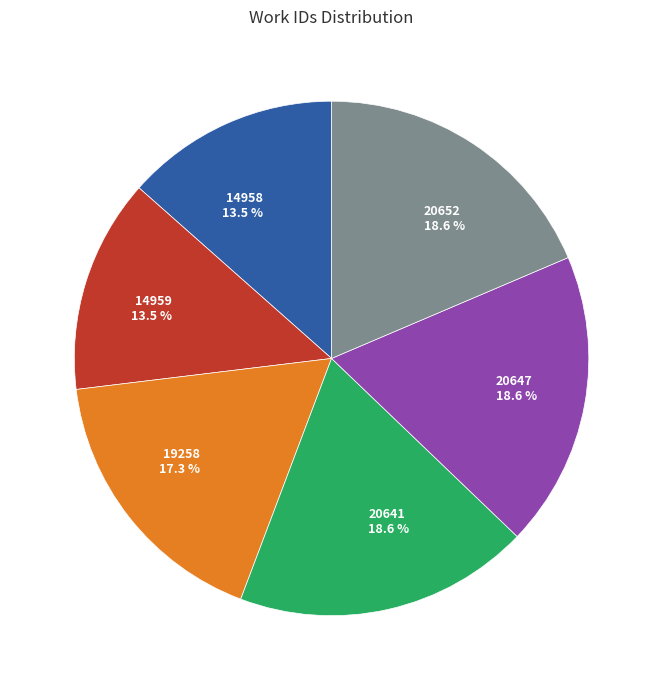

How many segments does this pie chart have?

6